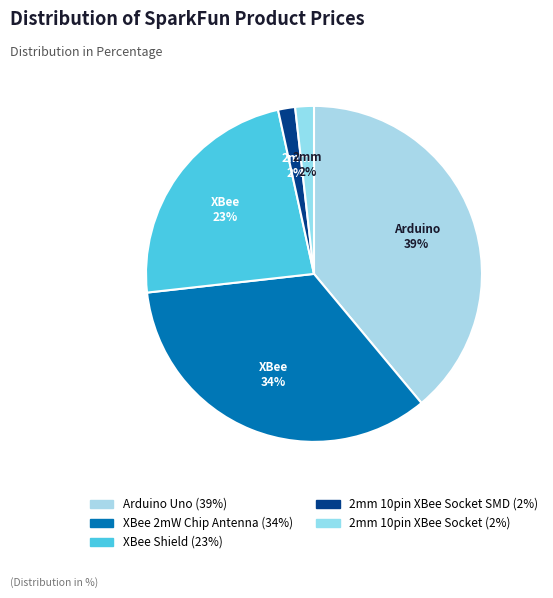

How many slices are in this pie chart?

5